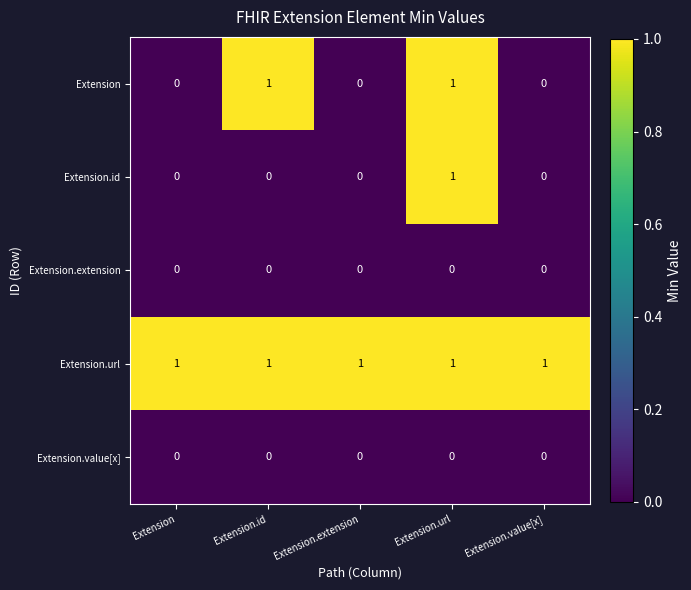

Which series has the largest total across all categories?

Extension.url